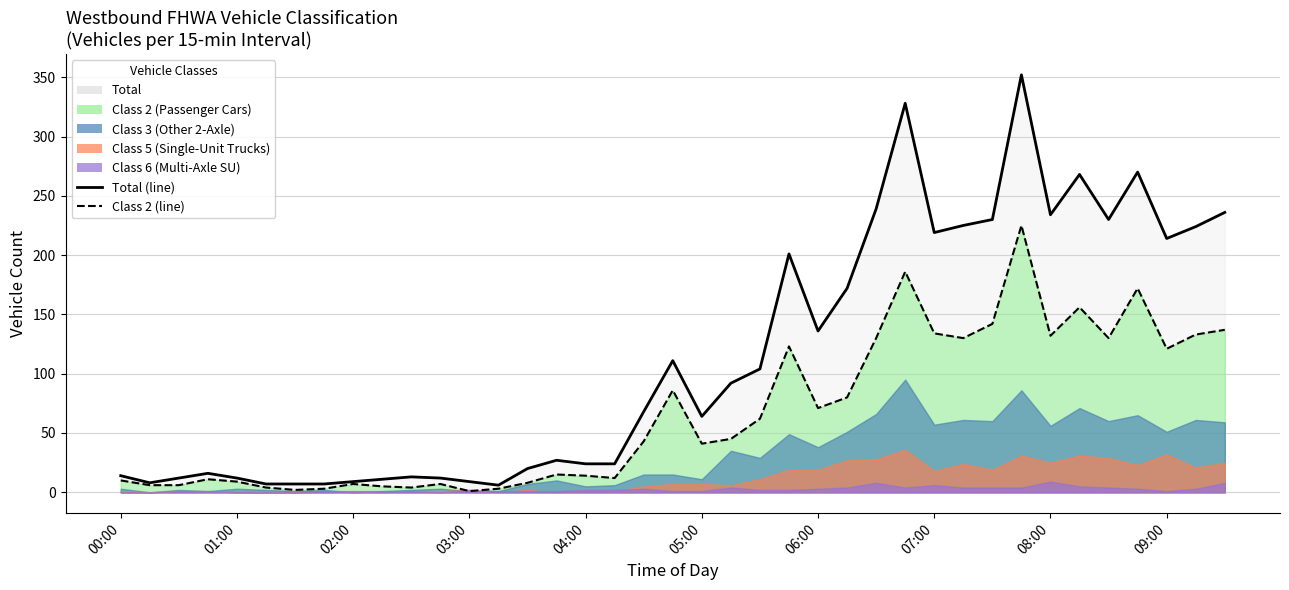

How many lines are shown in the chart?

2